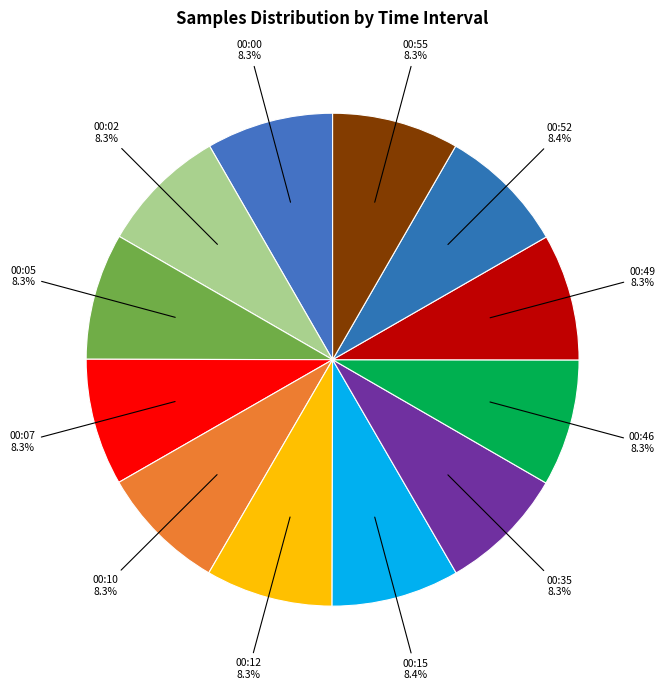

How many slices are in this pie chart?

12